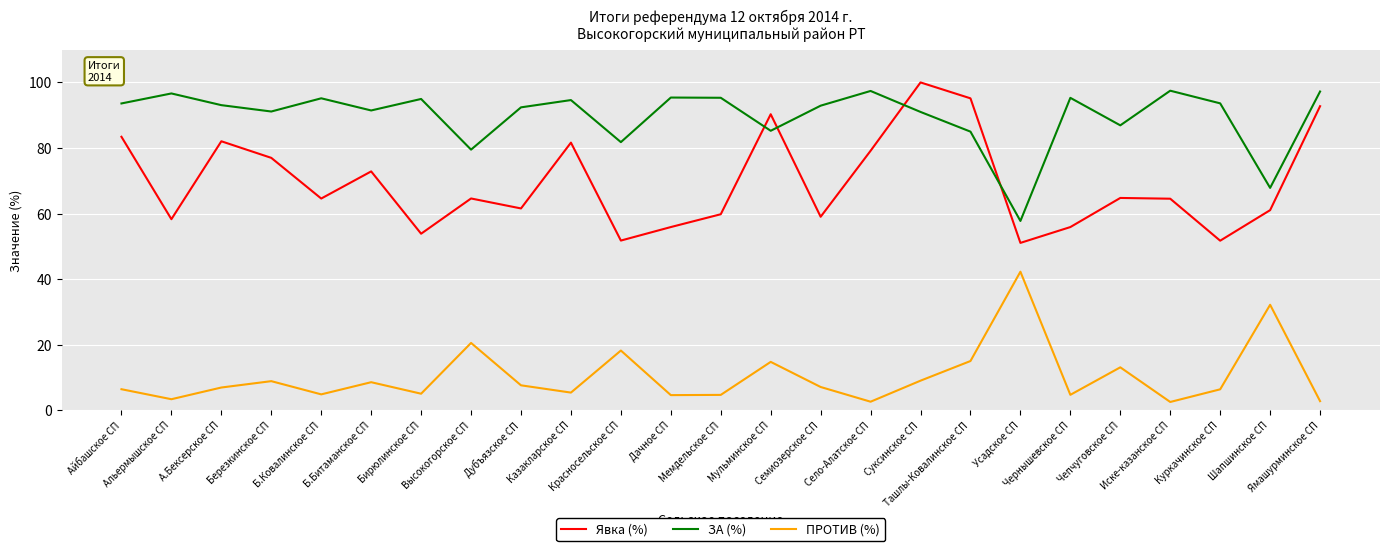

True or false: ПРОТИВ (%) and Явка (%) cross at least once.

False